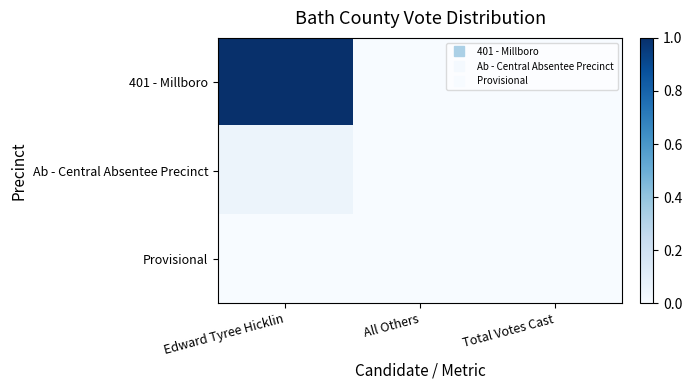

At Total Votes Cast, list the series in order from smallest to largest.

401 - Millboro, Ab - Central Absentee Precinct, Provisional